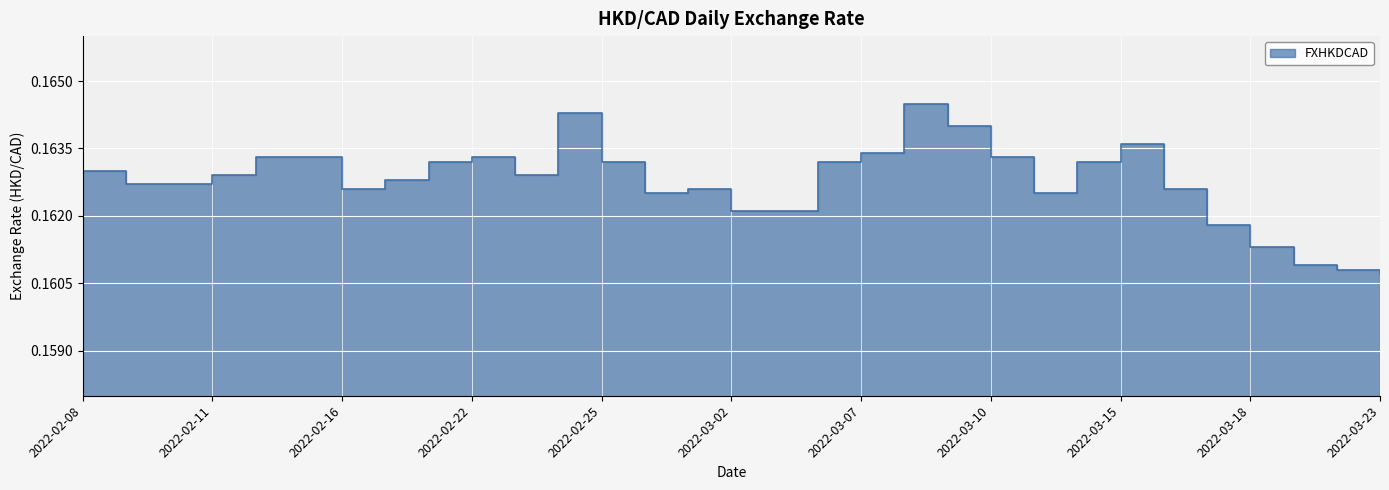

What is the label of the 14th point from the right?

2022-03-04